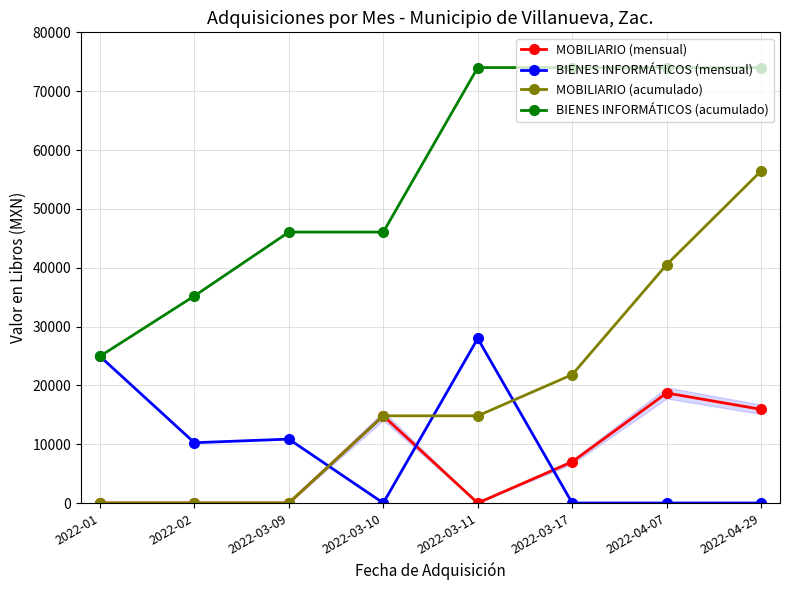

Where is the first local minimum for BIENES INFORMÁTICOS (mensual)?

2022-02